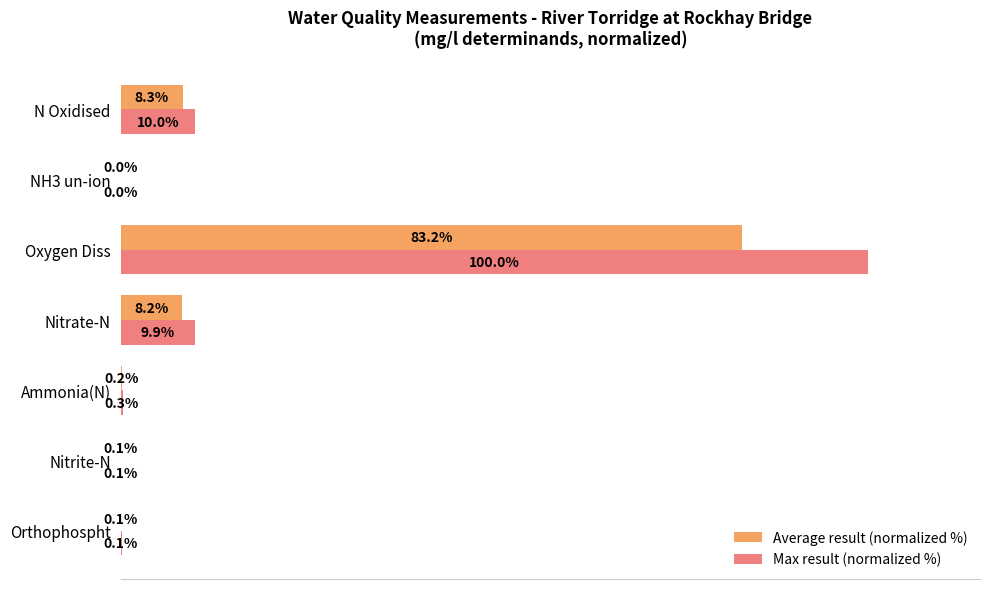

Which series has the largest total across all categories?

Max result (normalized %)